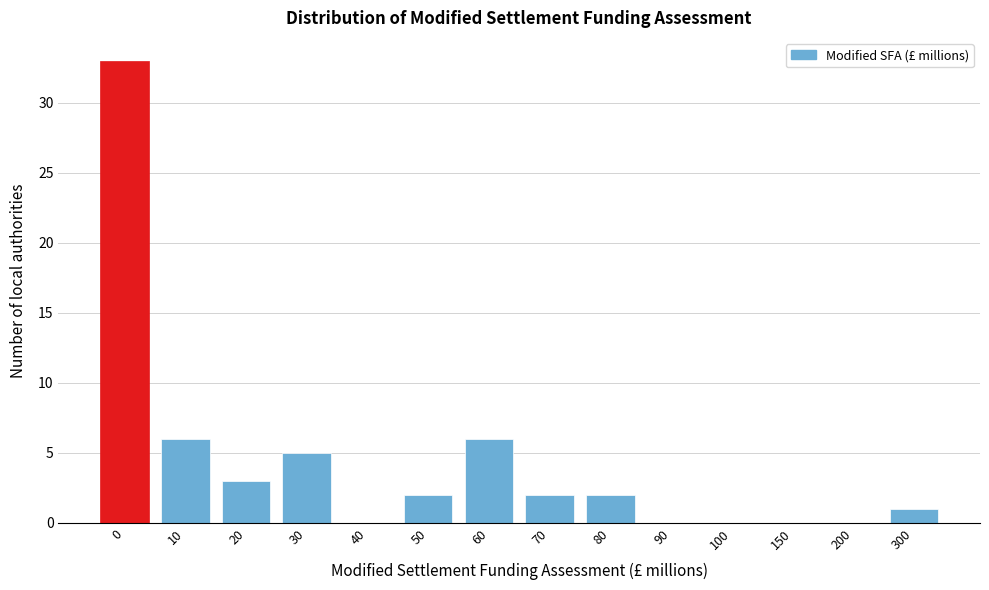

Reading right to left, what are all the values shown in this chart?

300=1	200=0	150=0	100=0	90=0	80=2	70=2	60=6	50=2	40=0	30=5	20=3	10=6	0=33